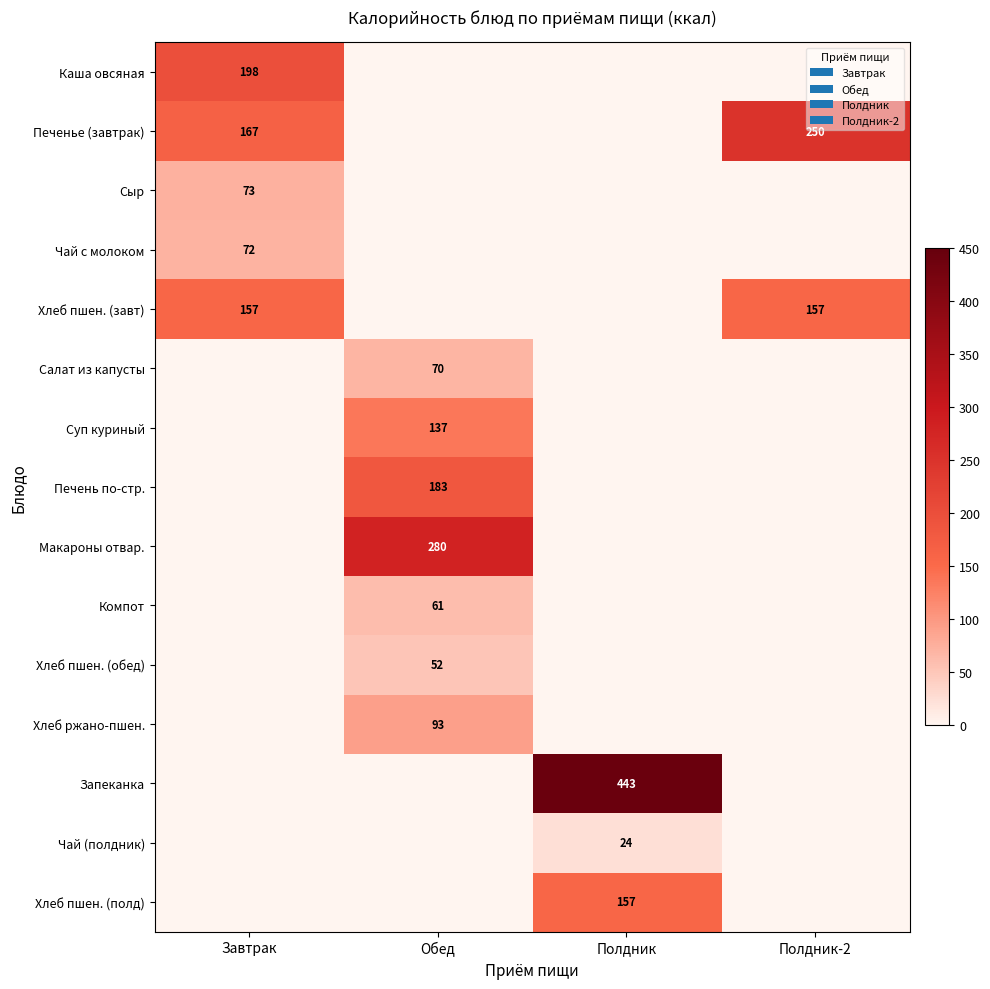

True or false: Салат из капусты has a value of 26 at Обед.

False